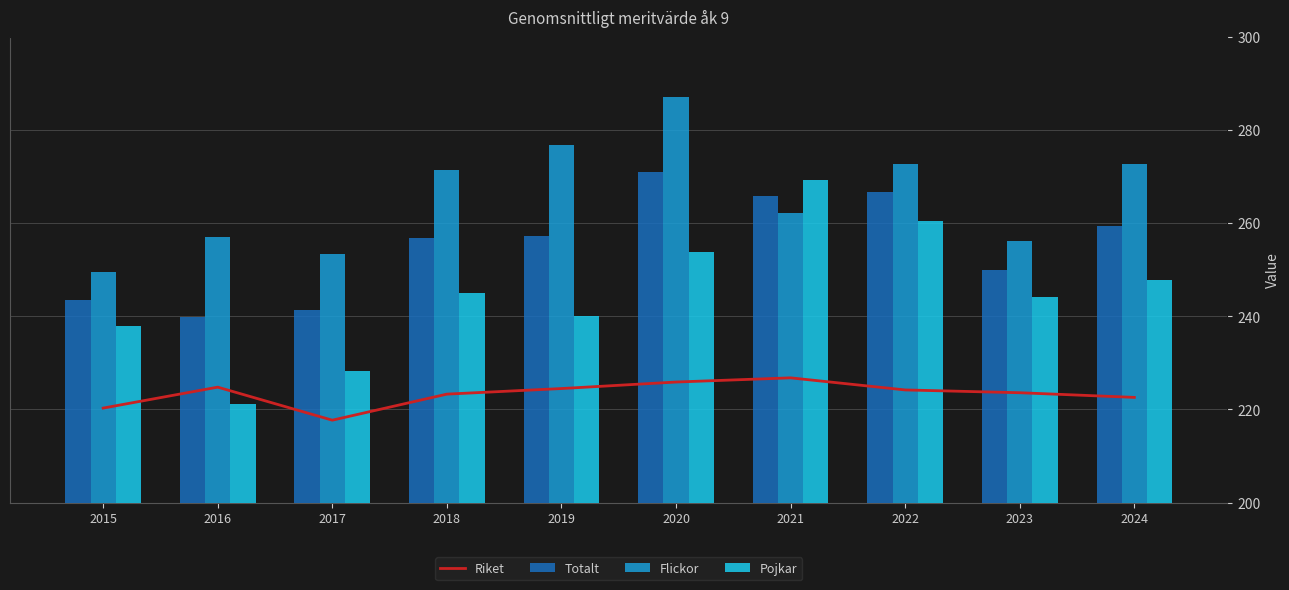

At 2023, list the series in order from largest to smallest.

Flickor, Totalt, Pojkar, Riket